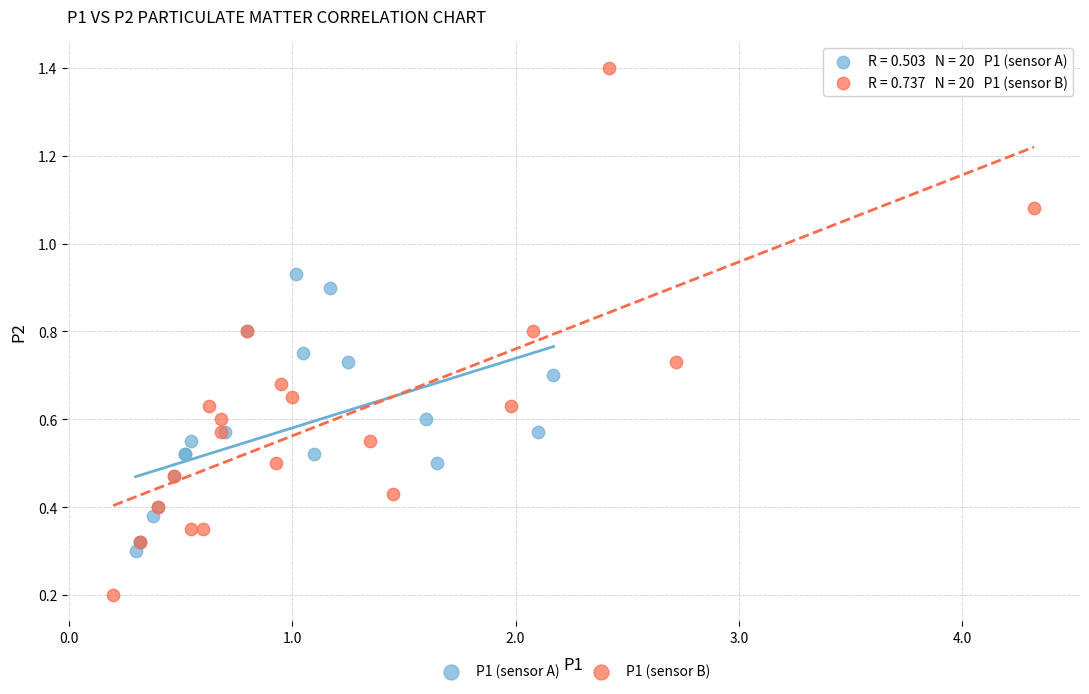

Which series reaches the minimum Y coordinate?

P1 (sensor B)